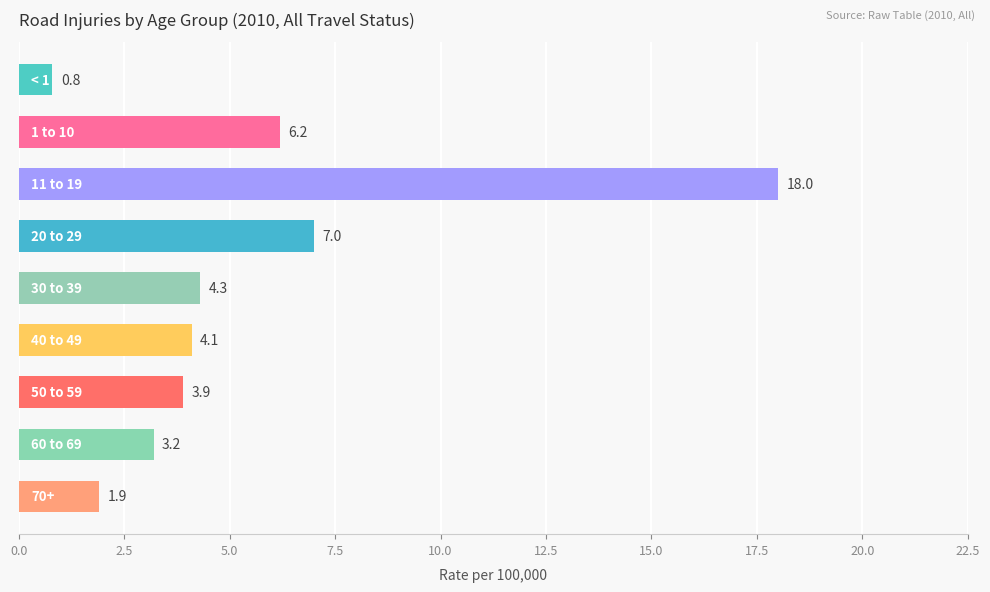

What is the value of the 6th bar from the top?

4.1